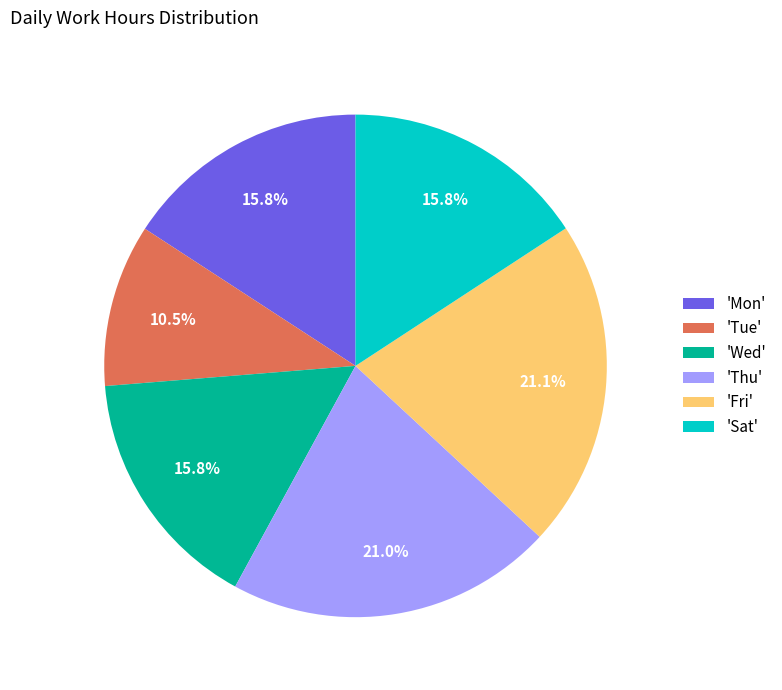

To the nearest percent, what is the average slice percentage?

17%